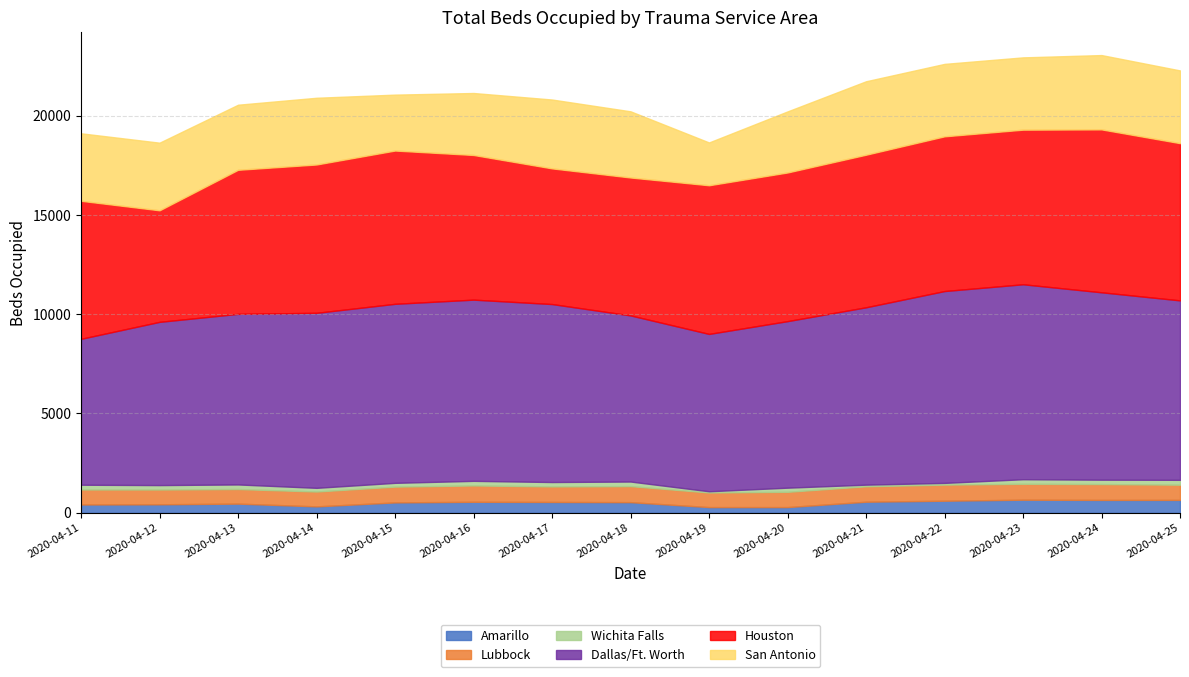

Rank the series at 2020-04-18 from highest to lowest value.

Dallas/Ft. Worth, Houston, San Antonio, Lubbock, Amarillo, Wichita Falls